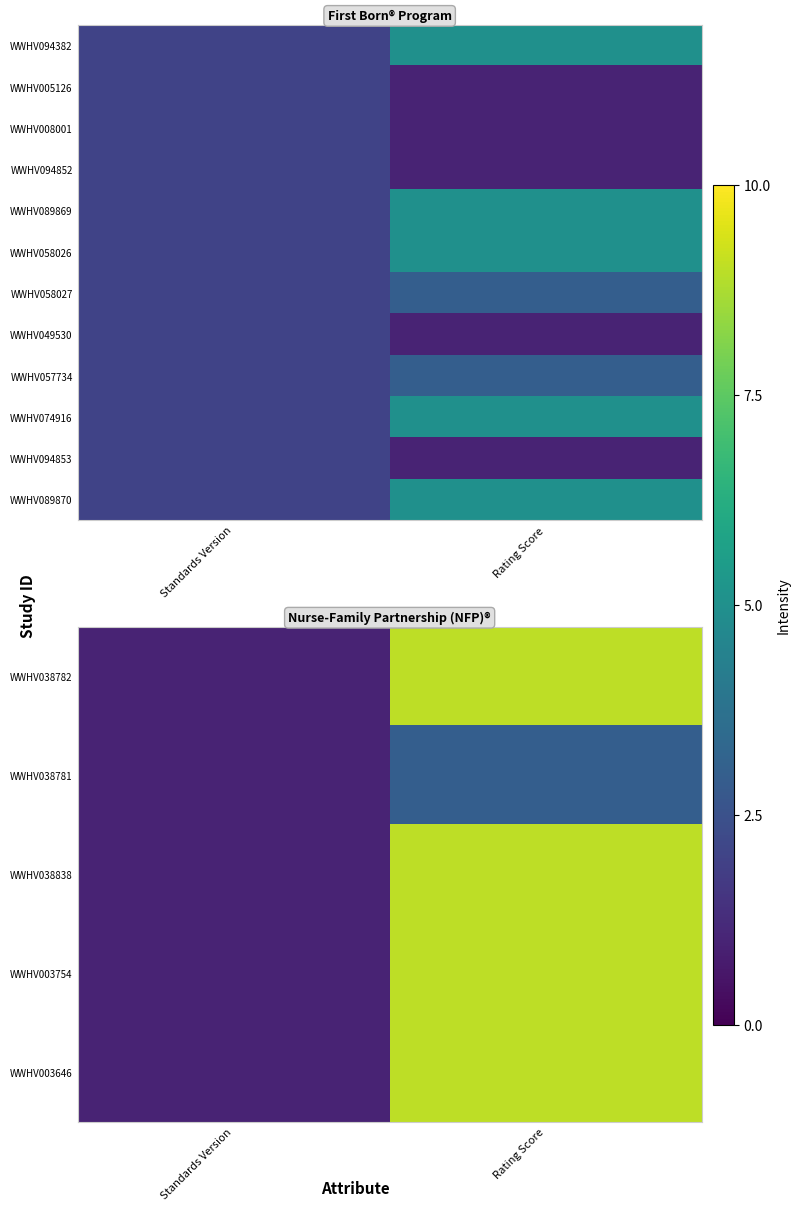

Which category has the highest value in the WWHV003646 series?

Rating Score